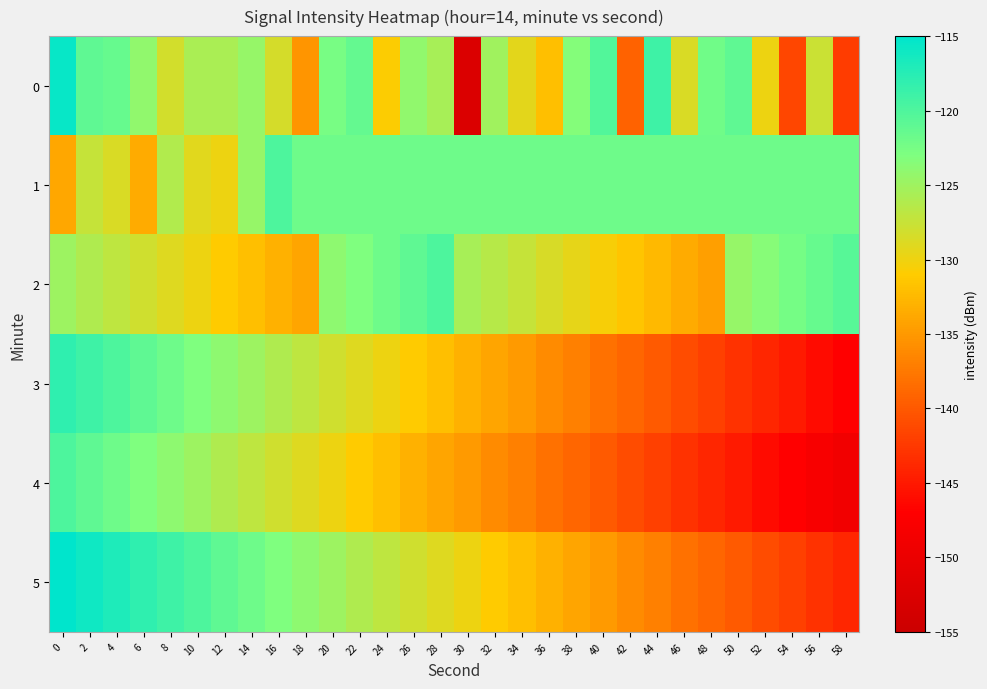

Reading right to left, what are all the values shown in this chart?

0: 58=-142.3	56=-127.8	54=-141.5	52=-130.0	50=-121.0	48=-122.1	46=-128.7	44=-118.9	42=-139.3	40=-120.2	38=-123.3	36=-131.9	34=-129.3	32=-125.0	30=-152.5	28=-125.5	26=-124.2	24=-130.9	22=-121.3	20=-122.5	18=-135.2	16=-128.4	14=-124.5	12=-125.8	10=-125.7	8=-128.3	6=-124.2	4=-121.4	2=-121.0	0=-115.6
1: 58=-121.9	56=-121.9	54=-121.9	52=-121.9	50=-121.9	48=-121.9	46=-121.9	44=-121.9	42=-121.9	40=-121.9	38=-121.9	36=-121.9	34=-121.9	32=-121.9	30=-121.9	28=-121.9	26=-121.9	24=-121.9	22=-121.9	20=-121.9	18=-121.9	16=-120.0	14=-124.5	12=-129.9	10=-129.1	8=-126.2	6=-133.6	4=-128.7	2=-127.4	0=-133.8
2: 58=-120.5	56=-121.5	54=-122.5	52=-123.5	50=-124.5	48=-134.5	46=-133.5	44=-132.5	42=-131.5	40=-130.5	38=-129.5	36=-128.5	34=-127.5	32=-126.5	30=-125.5	28=-120.0	26=-121.0	24=-122.0	22=-123.0	20=-124.0	18=-134.0	16=-133.0	14=-132.0	12=-131.0	10=-130.0	8=-129.0	6=-128.0	4=-127.0	2=-126.0	0=-125.0
3: 58=-147.0	56=-146.0	54=-145.0	52=-144.0	50=-143.0	48=-142.0	46=-141.0	44=-140.0	42=-139.0	40=-138.0	38=-137.0	36=-136.0	34=-135.0	32=-134.0	30=-133.0	28=-132.0	26=-131.0	24=-130.0	22=-129.0	20=-128.0	18=-127.0	16=-126.0	14=-125.0	12=-124.0	10=-123.0	8=-122.0	6=-121.0	4=-120.0	2=-119.0	0=-118.0
4: 58=-149.0	56=-148.0	54=-147.0	52=-146.0	50=-145.0	48=-144.0	46=-143.0	44=-142.0	42=-141.0	40=-140.0	38=-139.0	36=-138.0	34=-137.0	32=-136.0	30=-135.0	28=-134.0	26=-133.0	24=-132.0	22=-131.0	20=-130.0	18=-129.0	16=-128.0	14=-127.0	12=-126.0	10=-125.0	8=-124.0	6=-123.0	4=-122.0	2=-121.0	0=-120.0
5: 58=-144.0	56=-143.0	54=-142.0	52=-141.0	50=-140.0	48=-139.0	46=-138.0	44=-137.0	42=-136.0	40=-135.0	38=-134.0	36=-133.0	34=-132.0	32=-131.0	30=-130.0	28=-129.0	26=-128.0	24=-127.0	22=-126.0	20=-125.0	18=-124.0	16=-123.0	14=-122.0	12=-121.0	10=-120.0	8=-119.0	6=-118.0	4=-117.0	2=-116.0	0=-115.0